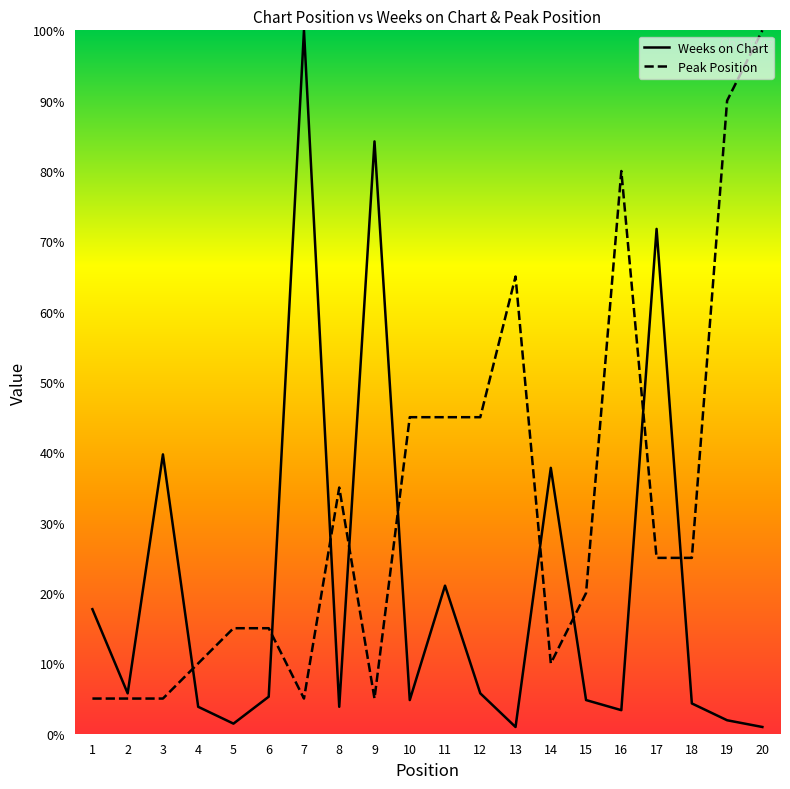

How many interior local peaks does the Peak Position series have?

3